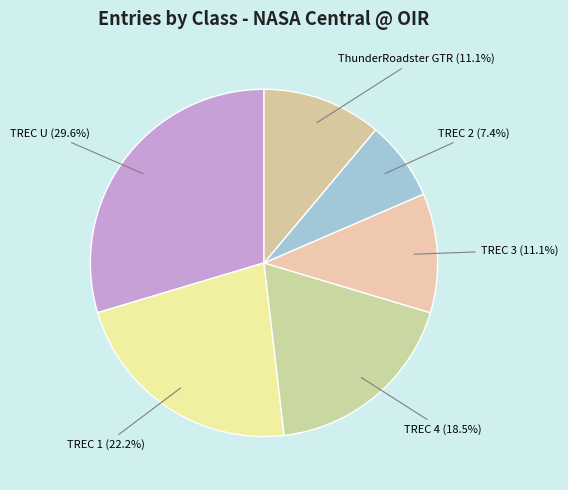

Combined, what portion of the pie is TREC U and TREC 3?

40.7%